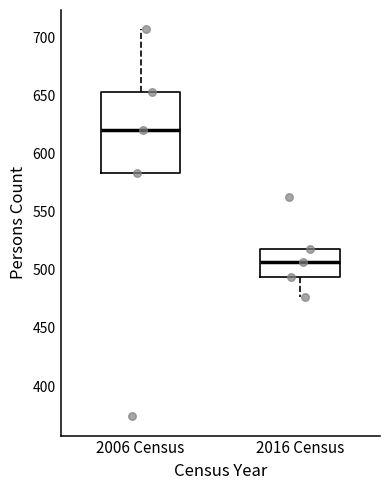

Where does the upper whisker of the box for 2006 Census end on the y-axis? The values are not printed on the chart, so give them approximately, as read against the axis.

705